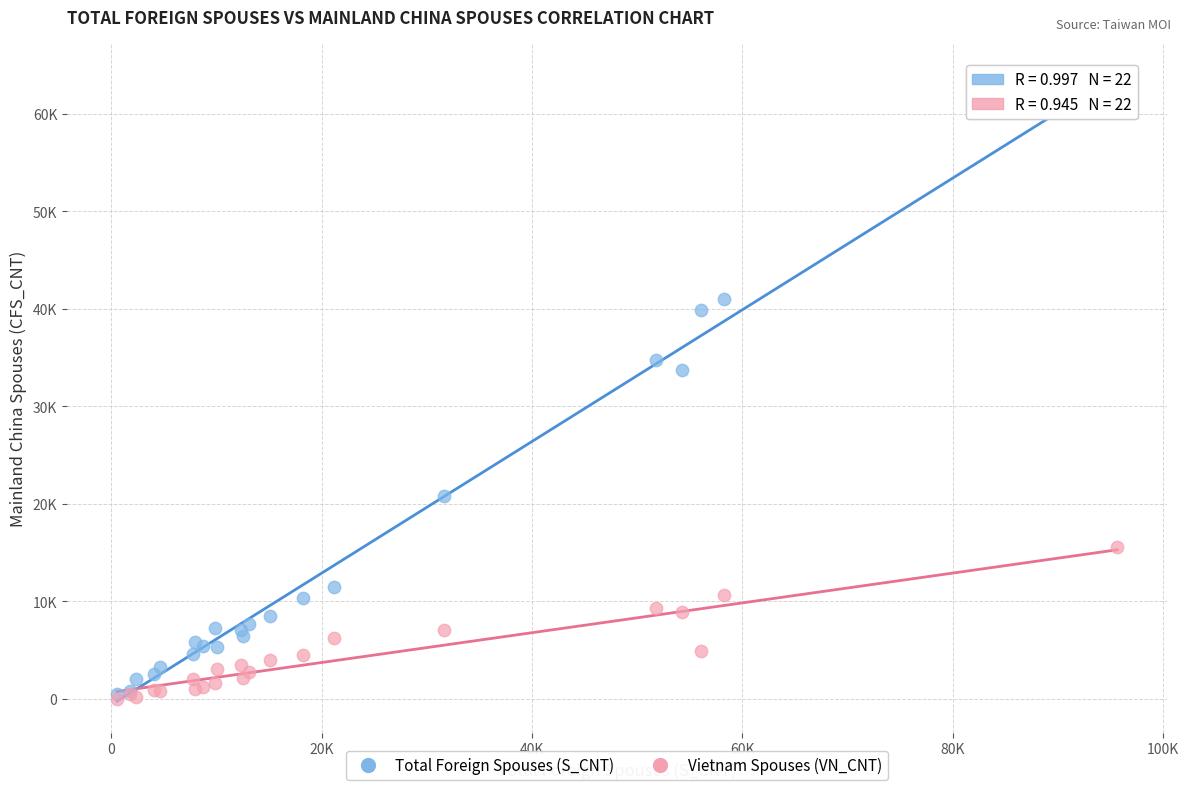

Which series has the largest Y range (max minus min)?

Total Foreign Spouses (S_CNT)